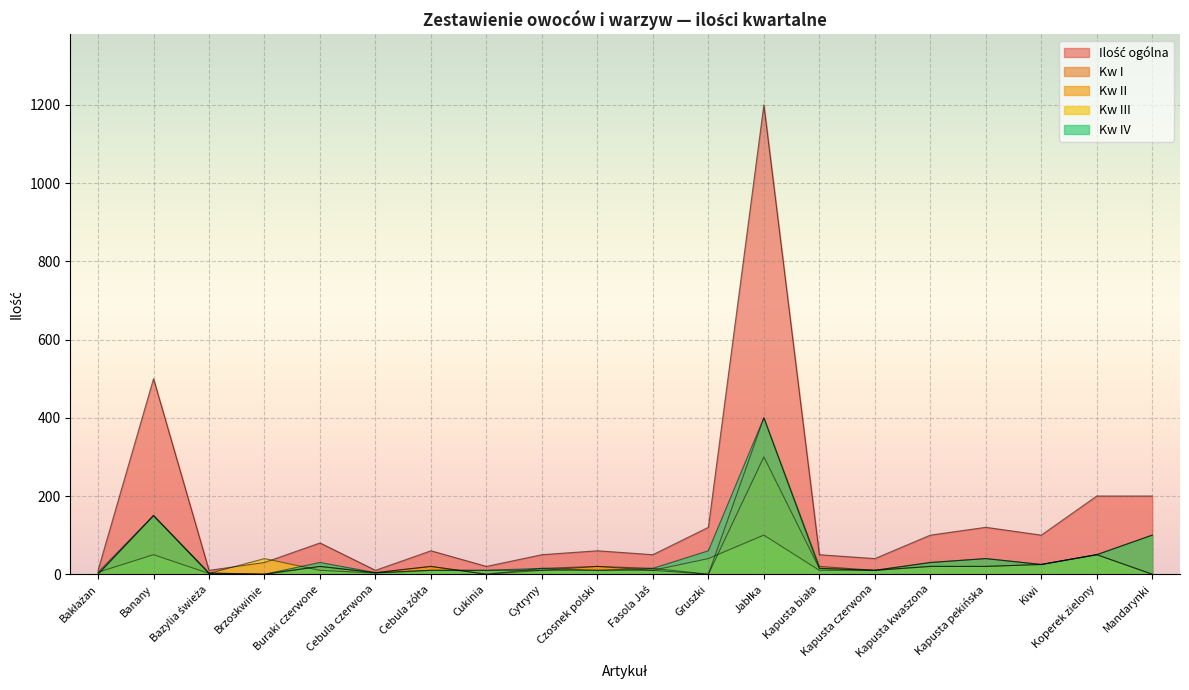

Rank the series at Cukinia from lowest to highest value.

Kw I, Kw II, Kw III, Kw IV, Ilość ogólna